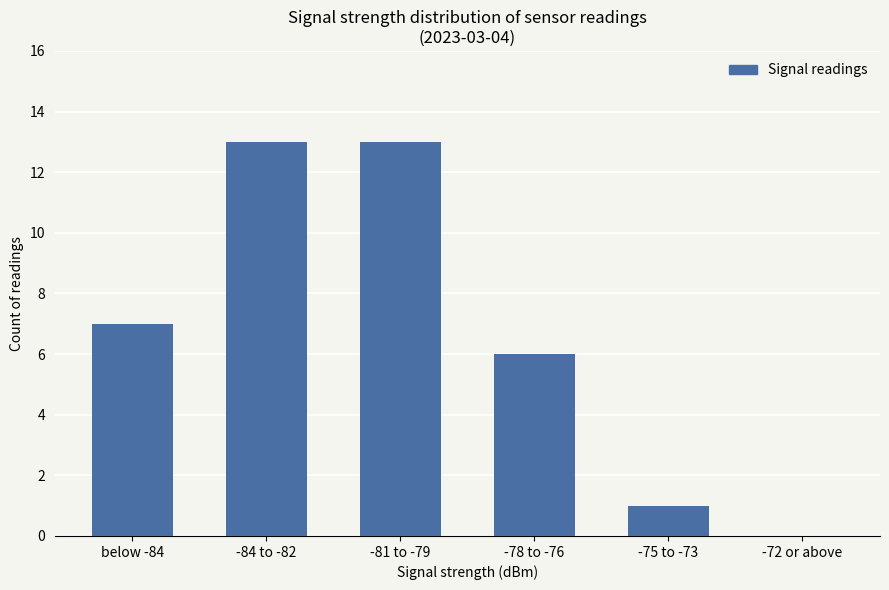

What is the sum of the values at -72 or above and -81 to -79?

13